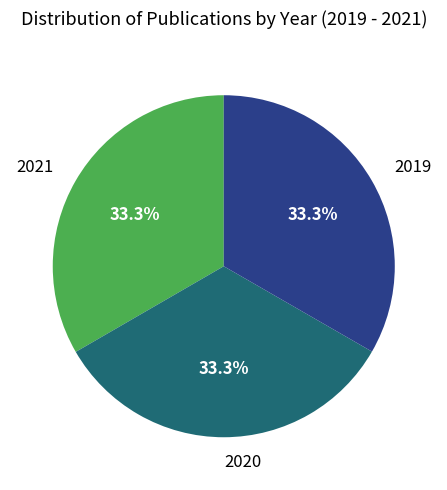

Does 2019 represent more than half of the total?

No